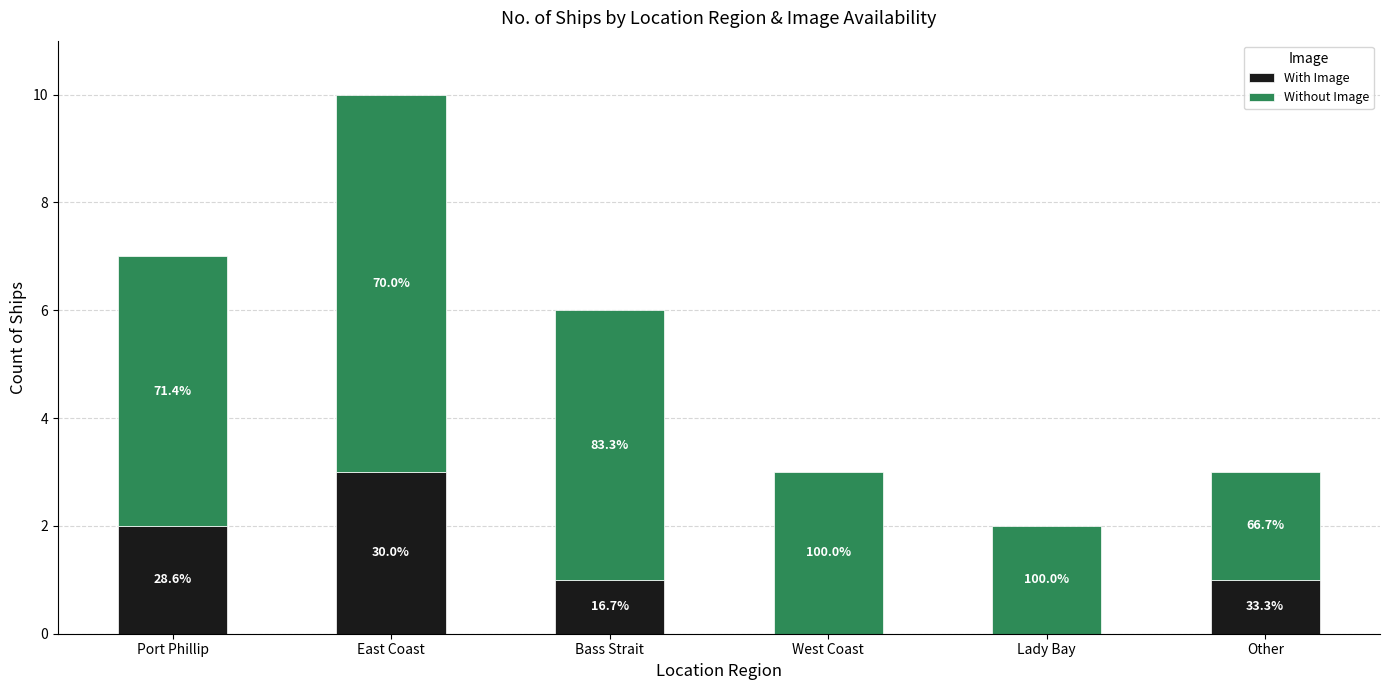

Does the chart contain stacked bars?

Yes